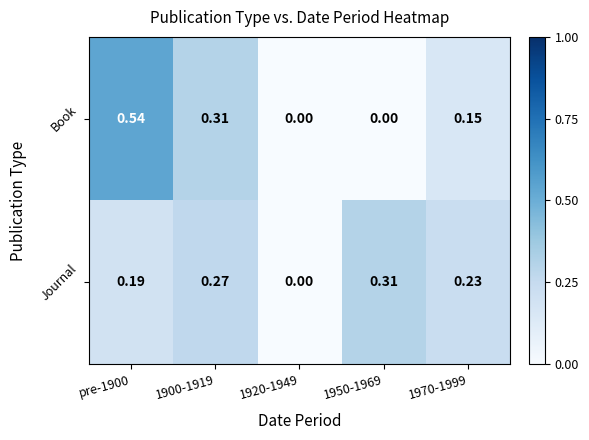

Is the value of Journal at 1950-1969 greater than the value of Book at 1950-1969?

Yes